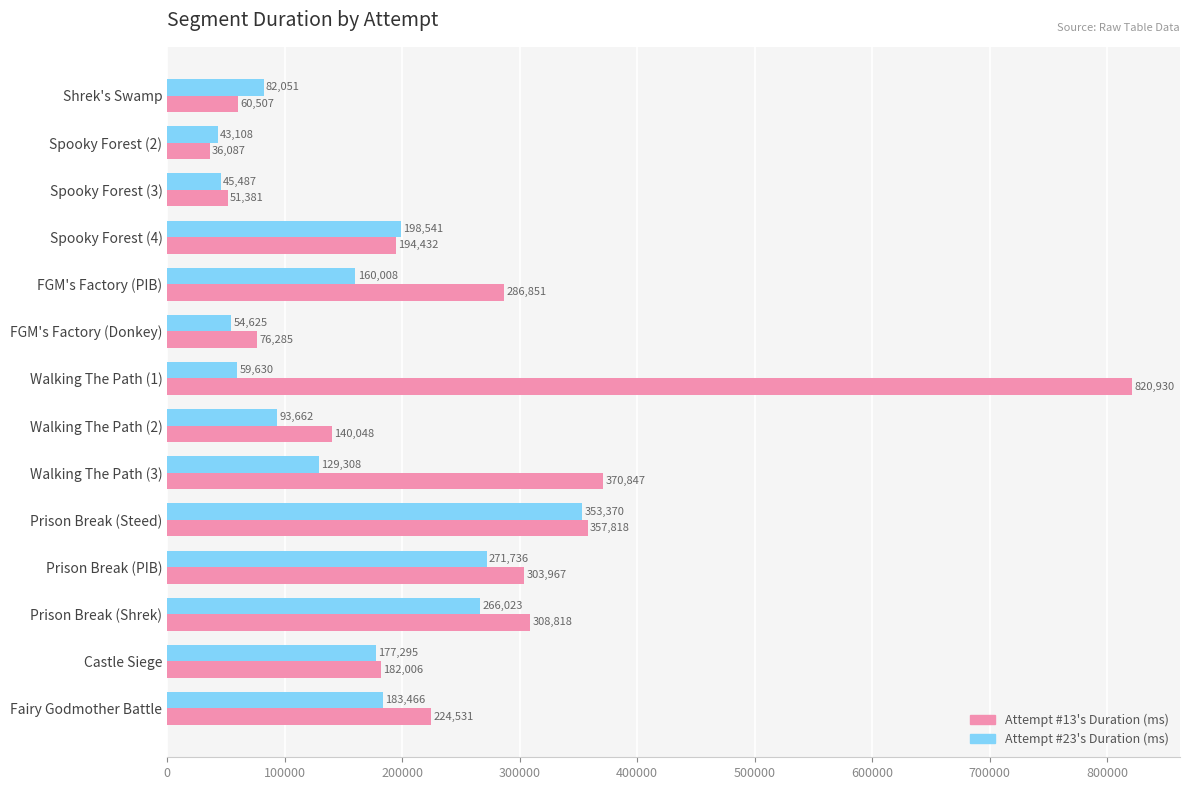

What are all the series names shown in the legend?

Attempt #13's Duration (ms), Attempt #23's Duration (ms)